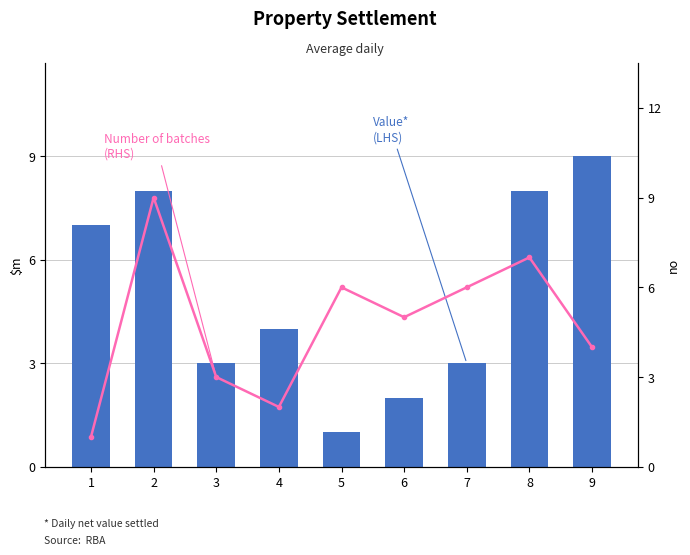

The value of Value*
(LHS) at 2 is 8. True or false?

True